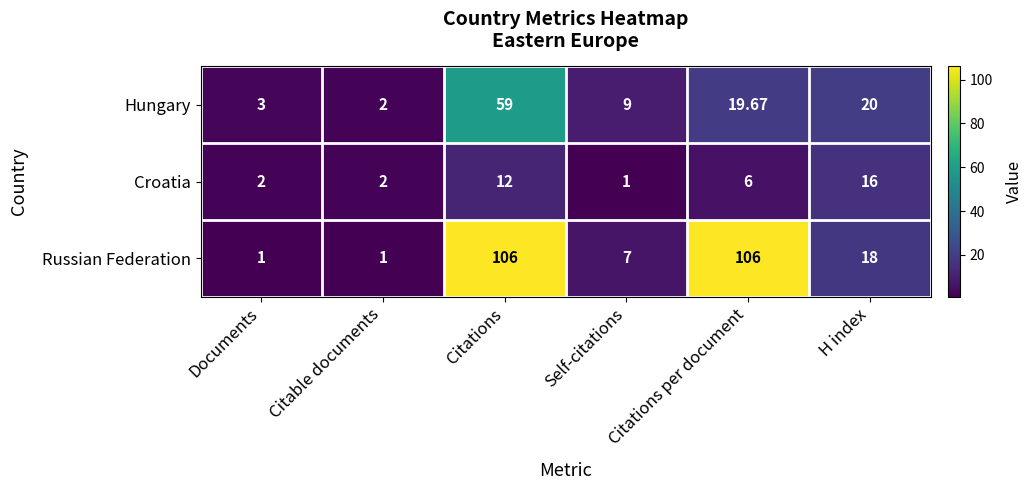

At which label does Croatia reach its minimum?

Self-citations